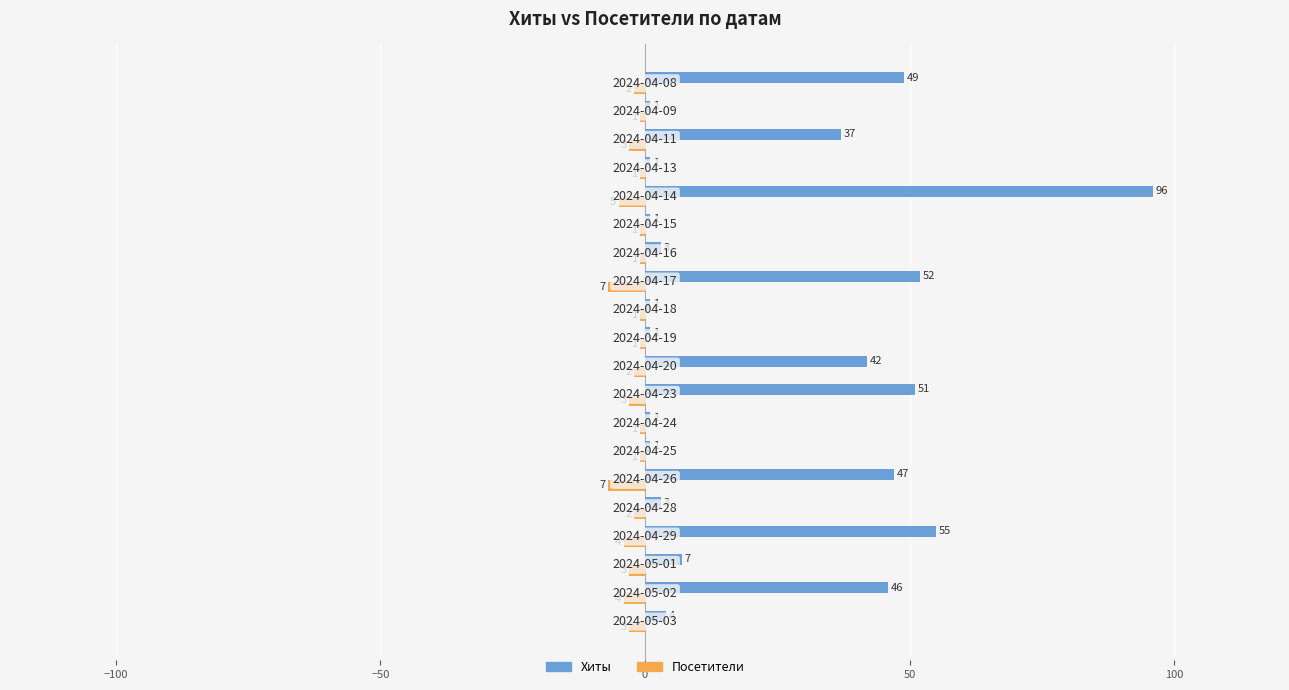

What is the average value of the Посетители series?

-3